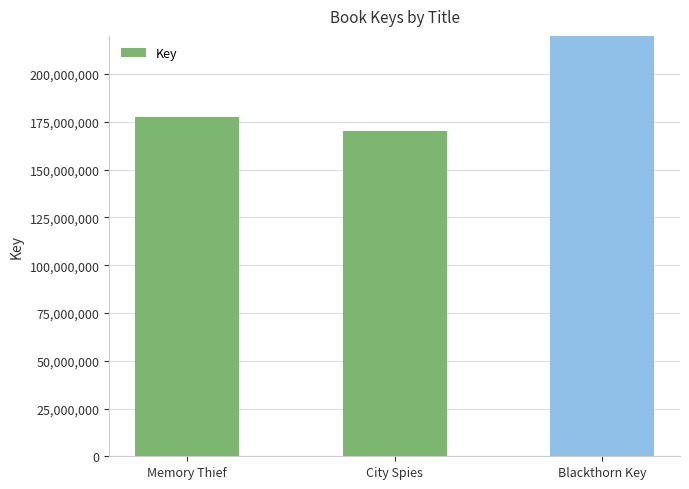

Reading left to right, what are all the values shown in this chart?

177620020	169996586	501383390